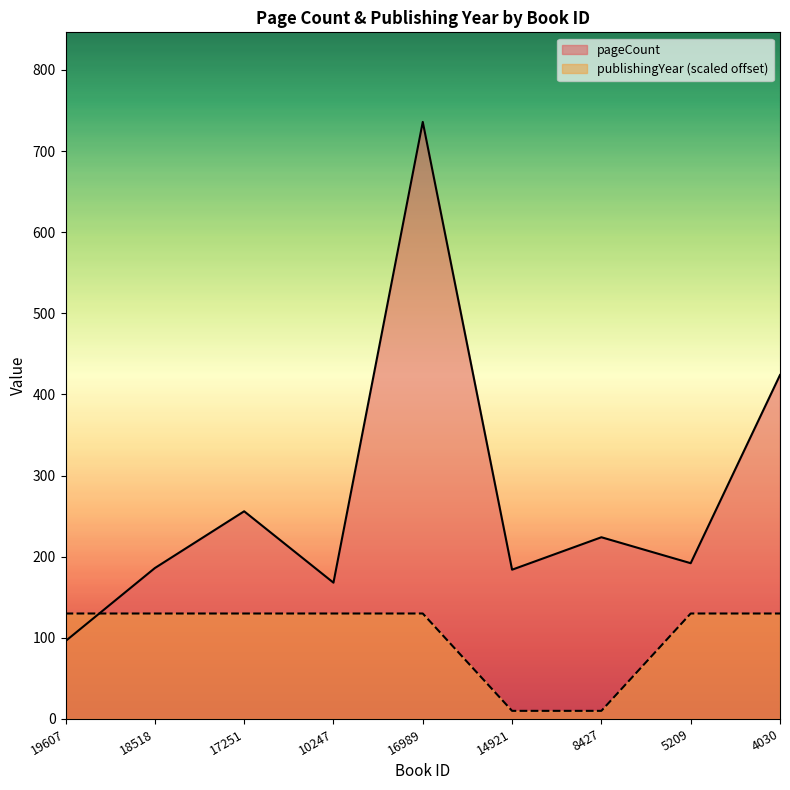

Is the value of pageCount at 4030 greater than the value of publishingYear at 19607?

Yes